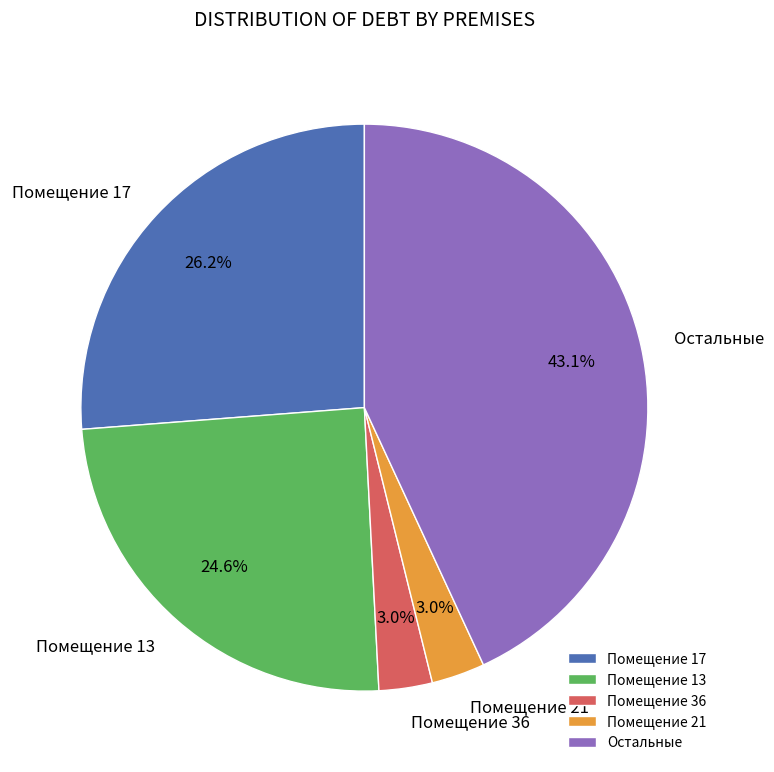

Which category has the biggest portion of the pie?

Остальные